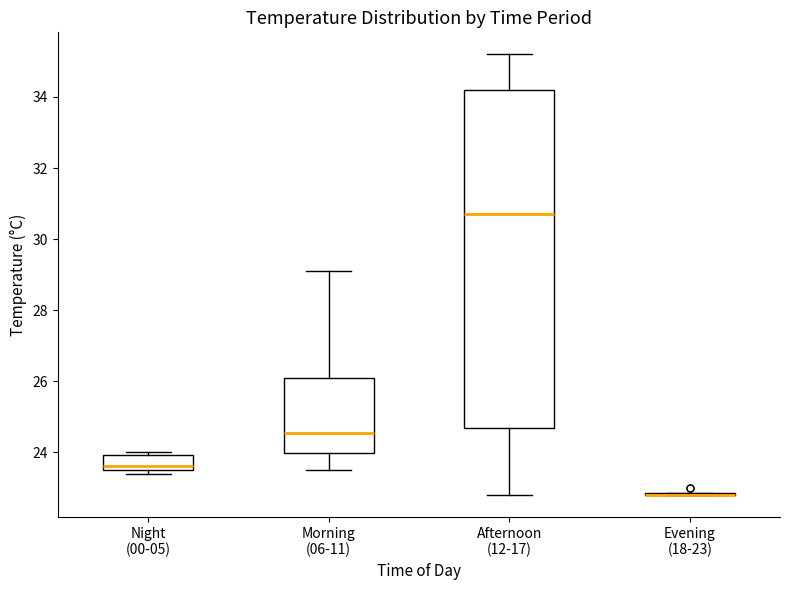

Which box is the tallest, from its lower edge to its upper edge?

Afternoon (12-17)